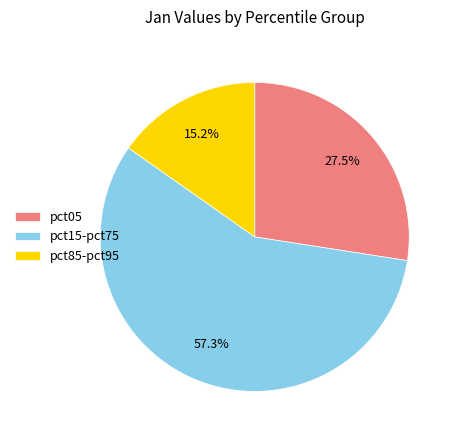

Do pct85-pct95 and pct15-pct75 together represent more than half of the pie?

Yes